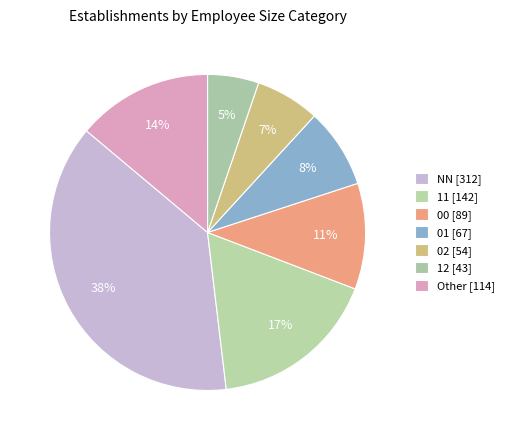

How many segments does this pie chart have?

7